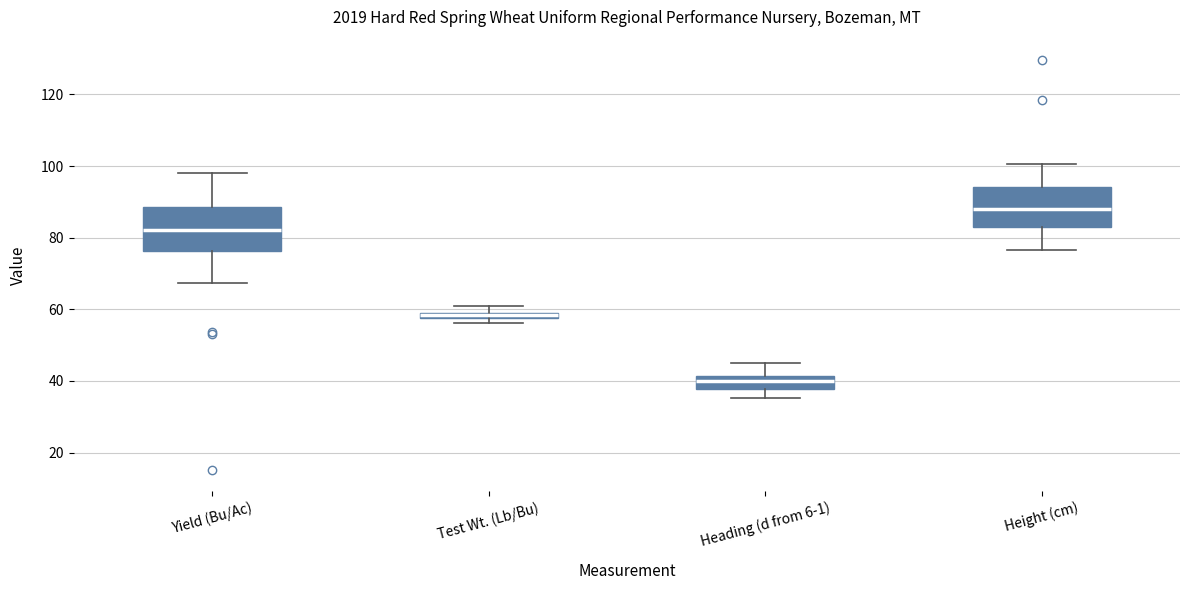

Where does the lower whisker of the box for Height (cm) end on the y-axis? The values are not printed on the chart, so give them approximately, as read against the axis.

76